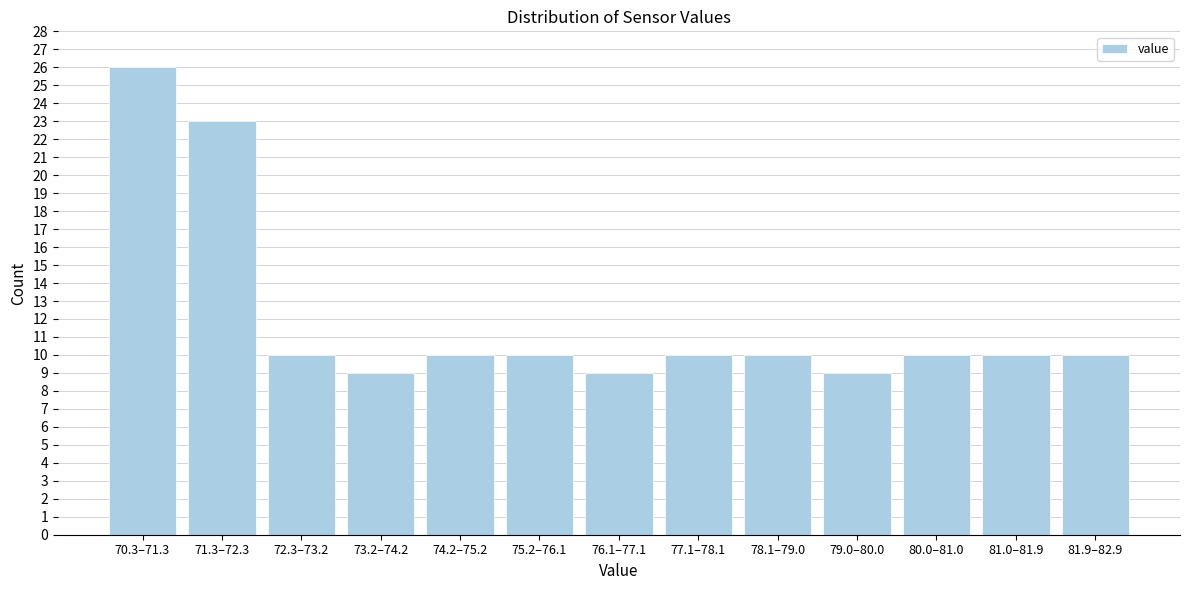

Reading right to left, transcribe all the data shown in this chart.

10	10	10	9	10	10	9	10	10	9	10	23	26